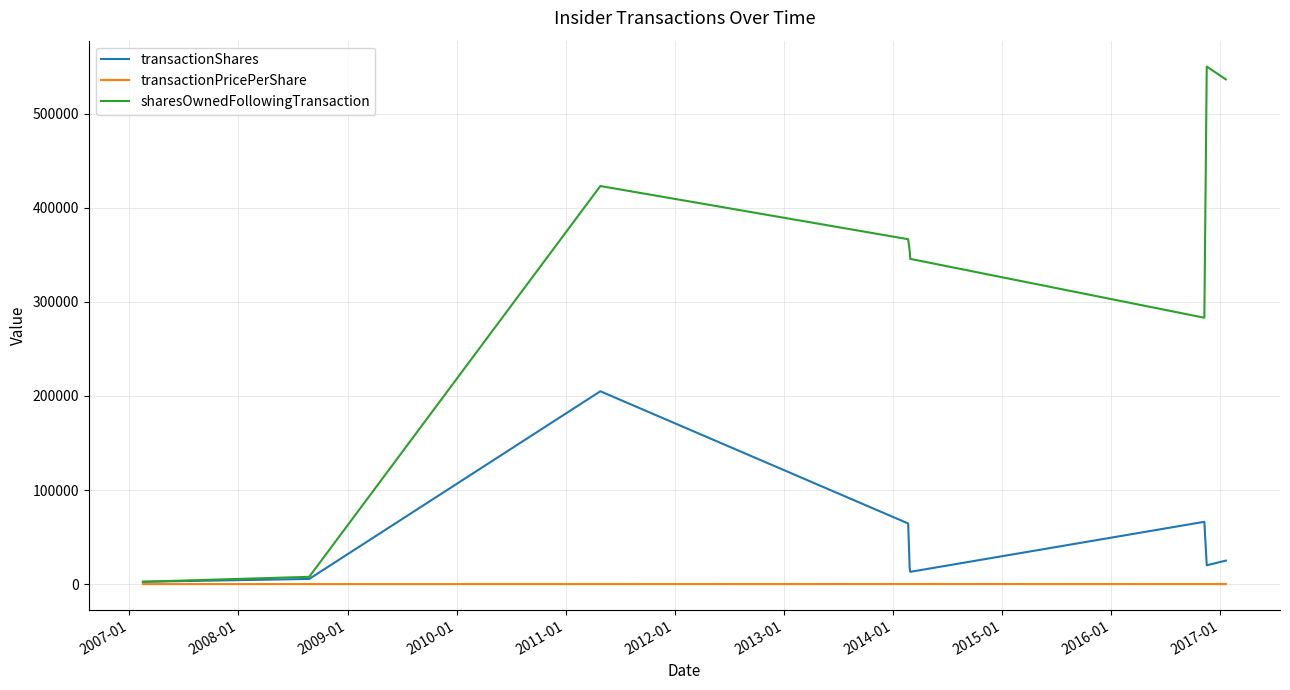

In transactionShares, how many points are higher than both neighbors (excluding endpoints)?

2